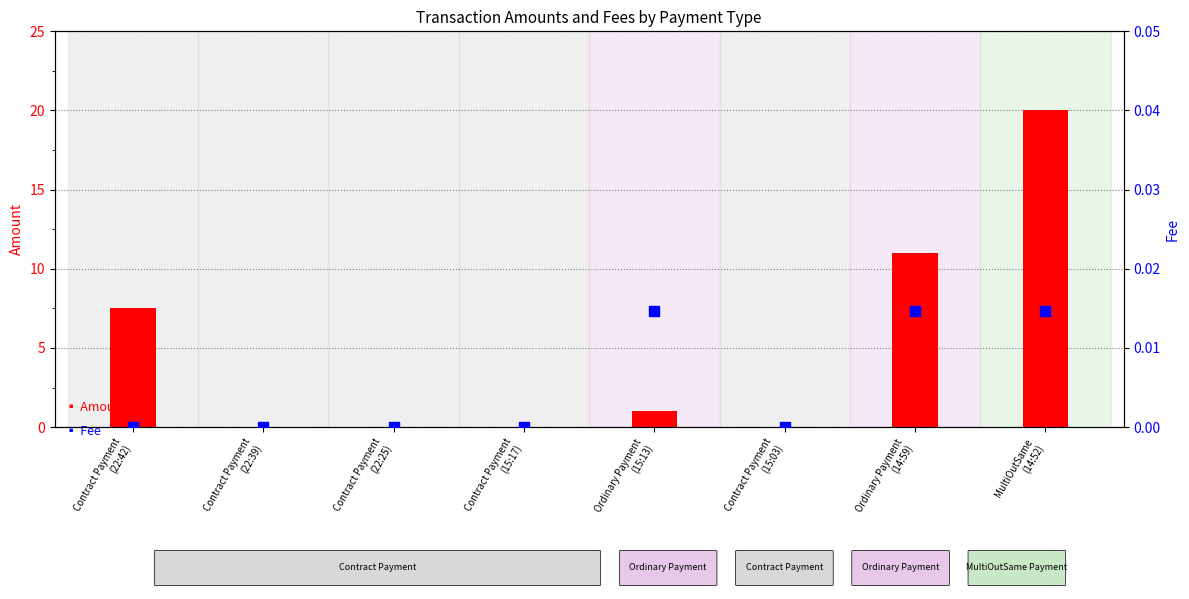

Which series has the largest total across all categories?

Amount